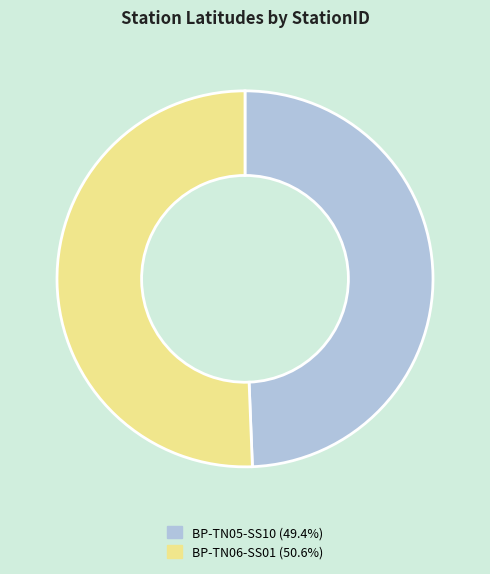

Approximately how many times larger is the value at BP-TN06-SS01 (50.6%) compared to BP-TN05-SS10 (49.4%)?

1.0